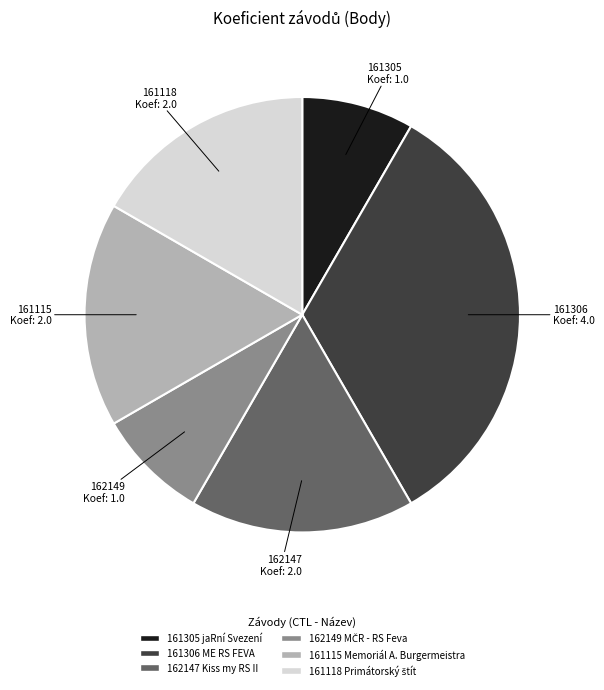

Is it true that 161306 ME RS FEVA is 26% of the pie?

False